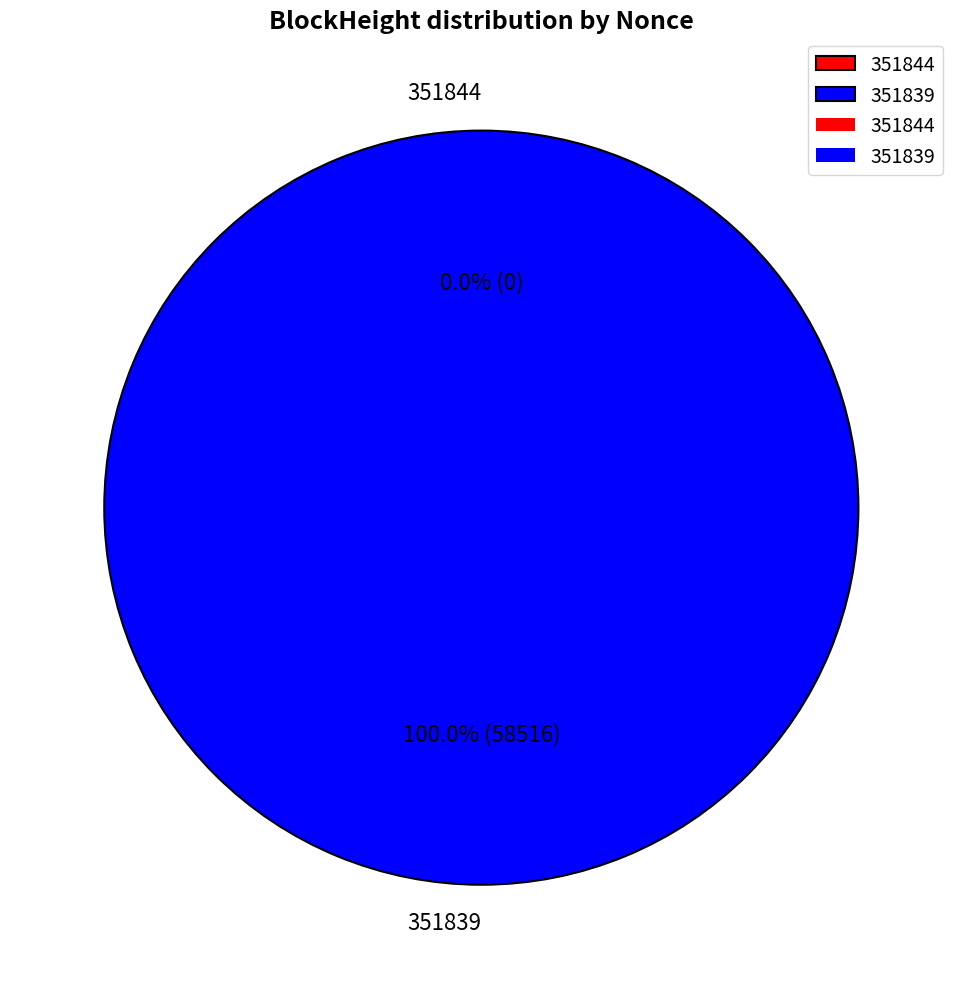

How many segments does this pie chart have?

2